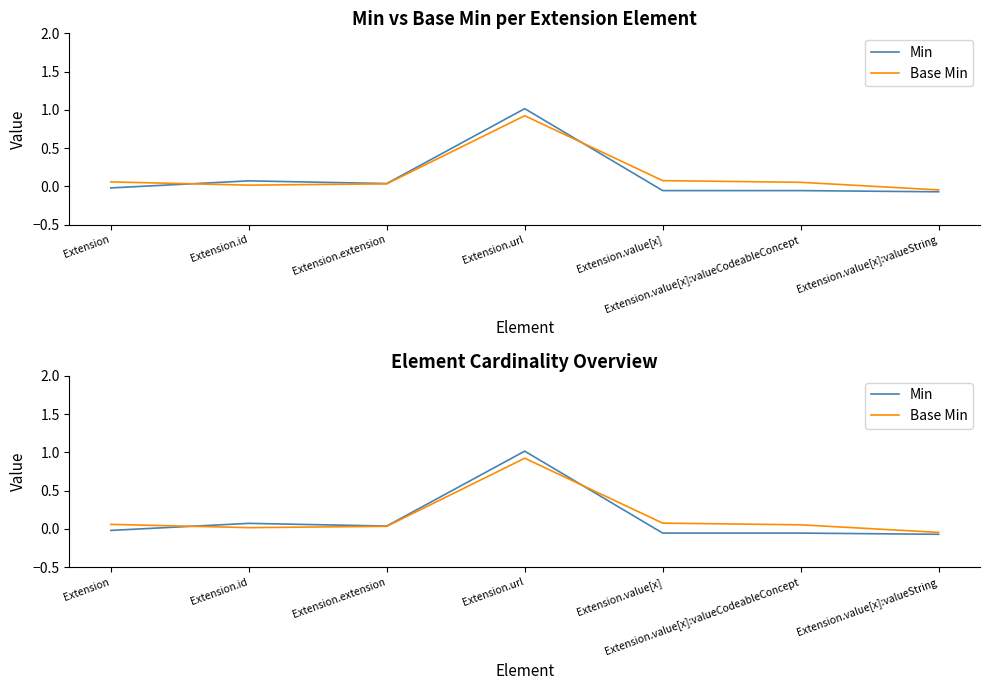

Which label corresponds to the smallest value in the chart?

Extension.value[x]:valueString